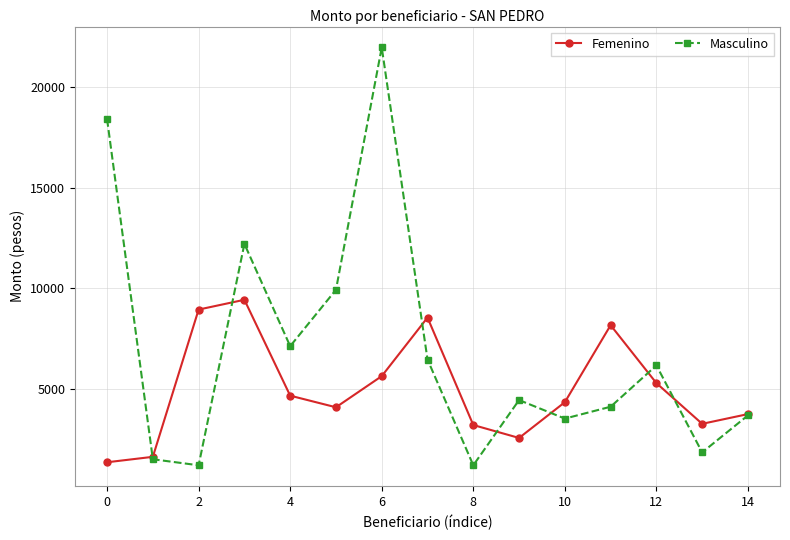

What is the value of the Masculino point at the 2nd from the left?

1500.0